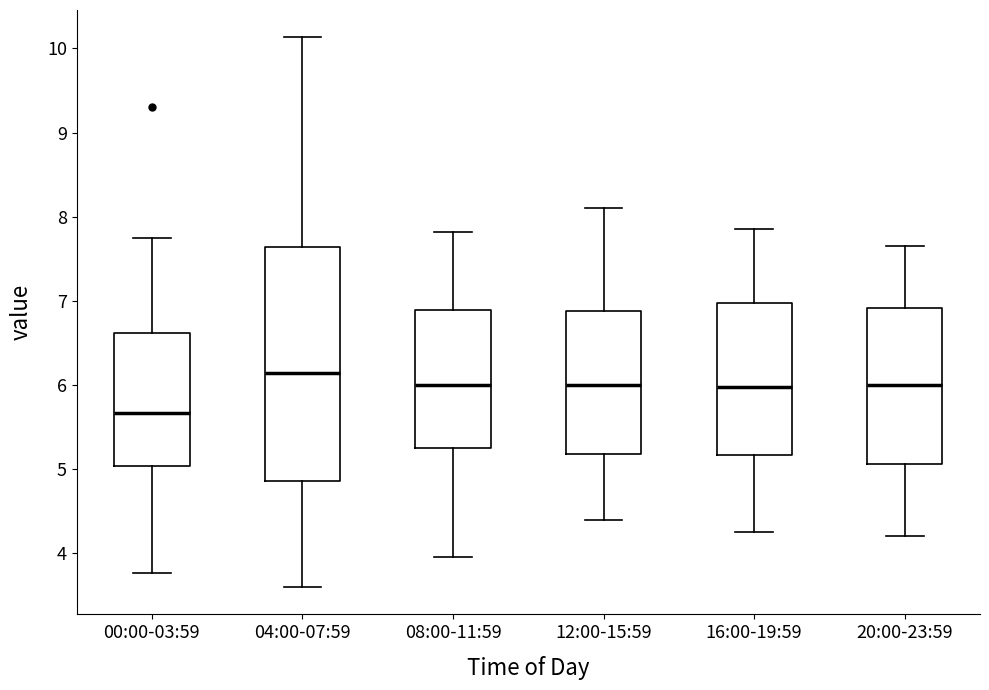

Comparing the boxes themselves (not the whiskers), which one is the tallest?

04:00-07:59